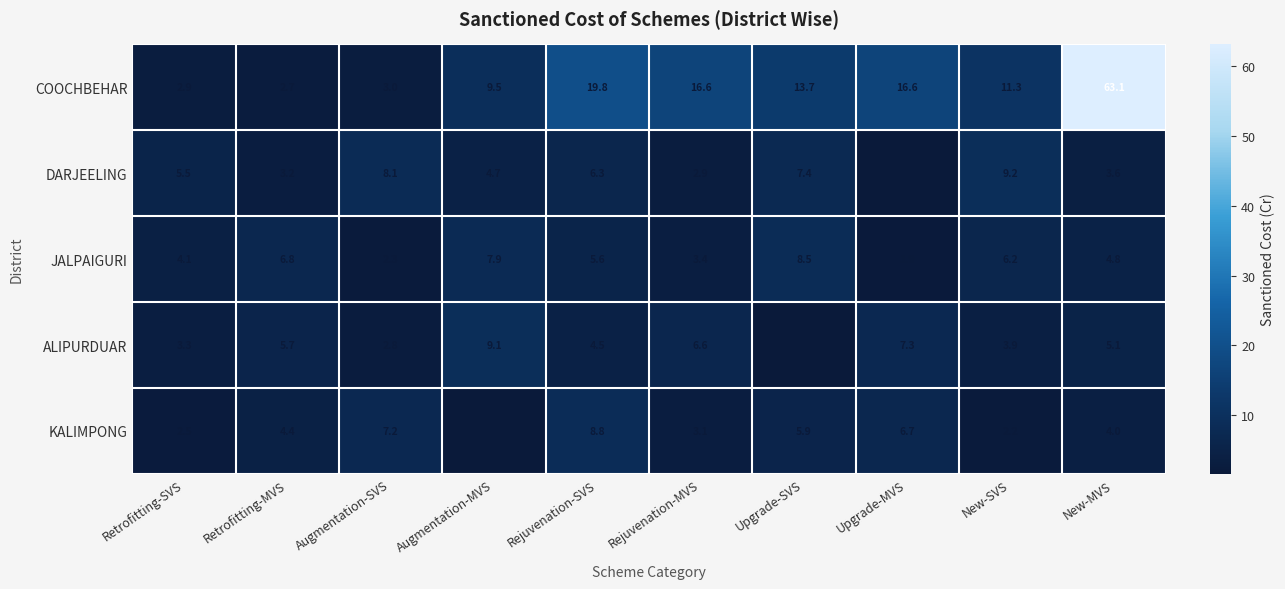

Where does the COOCHBEHAR series first go above 13?

Rejuvenation-SVS